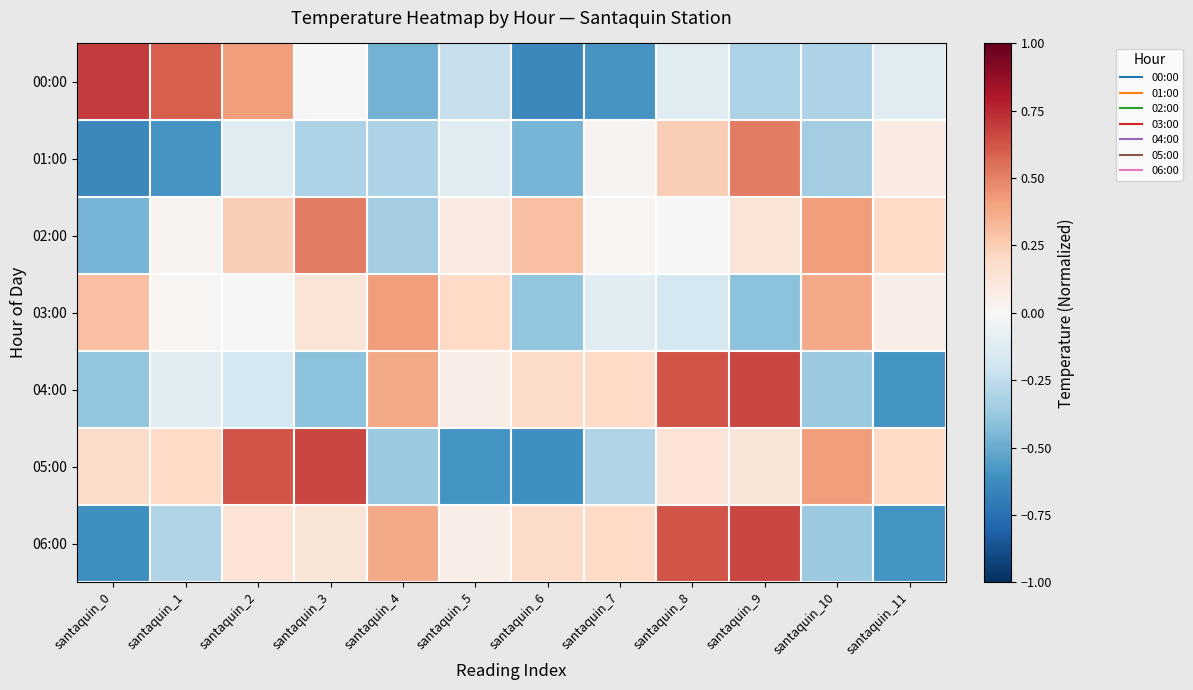

Reading left to right, list all the values displayed in this chart.

00:00: santaquin_0=0.7	santaquin_1=0.6	santaquin_2=0.4	santaquin_3=-0.0	santaquin_4=-0.5	santaquin_5=-0.2	santaquin_6=-0.6	santaquin_7=-0.6	santaquin_8=-0.1	santaquin_9=-0.3	santaquin_10=-0.3	santaquin_11=-0.1
01:00: santaquin_0=-0.6	santaquin_1=-0.6	santaquin_2=-0.1	santaquin_3=-0.3	santaquin_4=-0.3	santaquin_5=-0.1	santaquin_6=-0.5	santaquin_7=0.0	santaquin_8=0.2	santaquin_9=0.5	santaquin_10=-0.3	santaquin_11=0.1
02:00: santaquin_0=-0.5	santaquin_1=0.0	santaquin_2=0.2	santaquin_3=0.5	santaquin_4=-0.3	santaquin_5=0.1	santaquin_6=0.3	santaquin_7=0.0	santaquin_8=-0.0	santaquin_9=0.1	santaquin_10=0.4	santaquin_11=0.2
03:00: santaquin_0=0.3	santaquin_1=0.0	santaquin_2=-0.0	santaquin_3=0.1	santaquin_4=0.4	santaquin_5=0.2	santaquin_6=-0.4	santaquin_7=-0.1	santaquin_8=-0.2	santaquin_9=-0.4	santaquin_10=0.4	santaquin_11=0.1
04:00: santaquin_0=-0.4	santaquin_1=-0.1	santaquin_2=-0.2	santaquin_3=-0.4	santaquin_4=0.4	santaquin_5=0.1	santaquin_6=0.2	santaquin_7=0.2	santaquin_8=0.6	santaquin_9=0.7	santaquin_10=-0.4	santaquin_11=-0.6
05:00: santaquin_0=0.2	santaquin_1=0.2	santaquin_2=0.6	santaquin_3=0.7	santaquin_4=-0.4	santaquin_5=-0.6	santaquin_6=-0.6	santaquin_7=-0.3	santaquin_8=0.1	santaquin_9=0.1	santaquin_10=0.4	santaquin_11=0.2
06:00: santaquin_0=-0.6	santaquin_1=-0.3	santaquin_2=0.1	santaquin_3=0.1	santaquin_4=0.4	santaquin_5=0.1	santaquin_6=0.2	santaquin_7=0.2	santaquin_8=0.6	santaquin_9=0.7	santaquin_10=-0.4	santaquin_11=-0.6